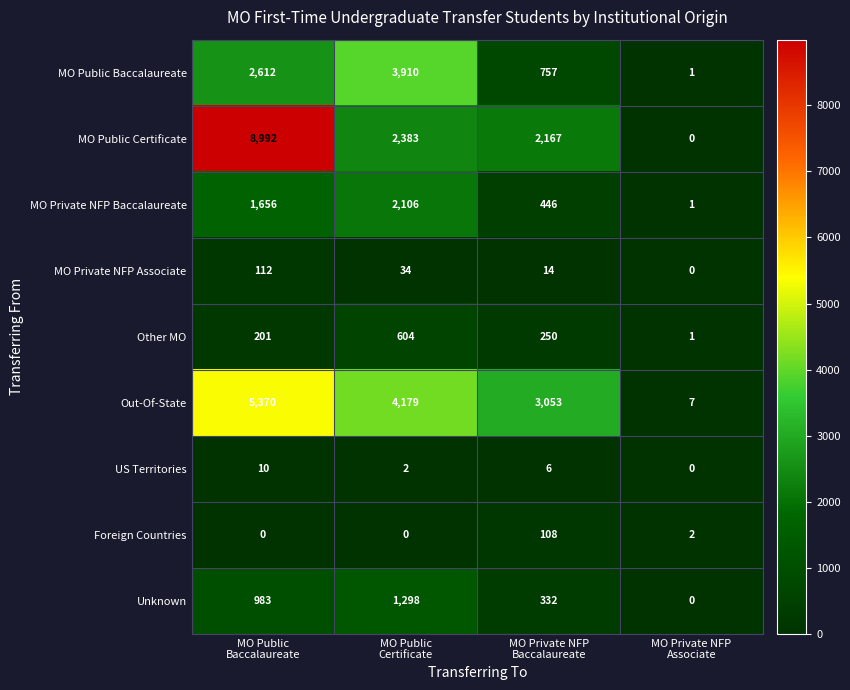

At MO Public
Baccalaureate, list the series in order from largest to smallest.

MO Public Certificate, Out-Of-State, MO Public Baccalaureate, MO Private NFP Baccalaureate, Unknown, Other MO, MO Private NFP Associate, US Territories, Foreign Countries